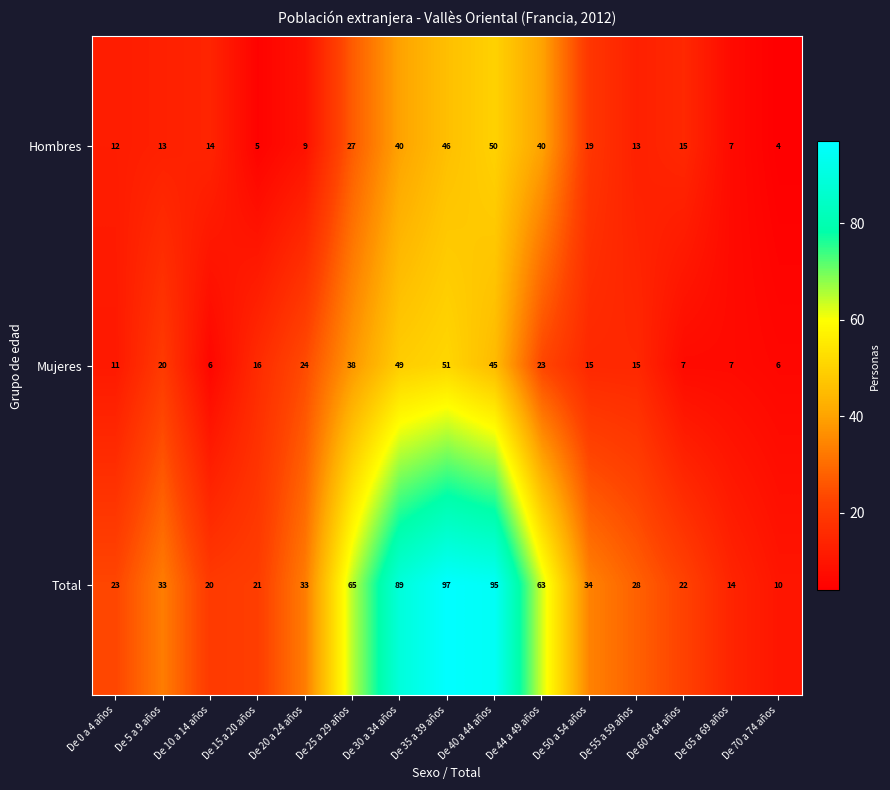

Which series has the largest total across all categories?

Total